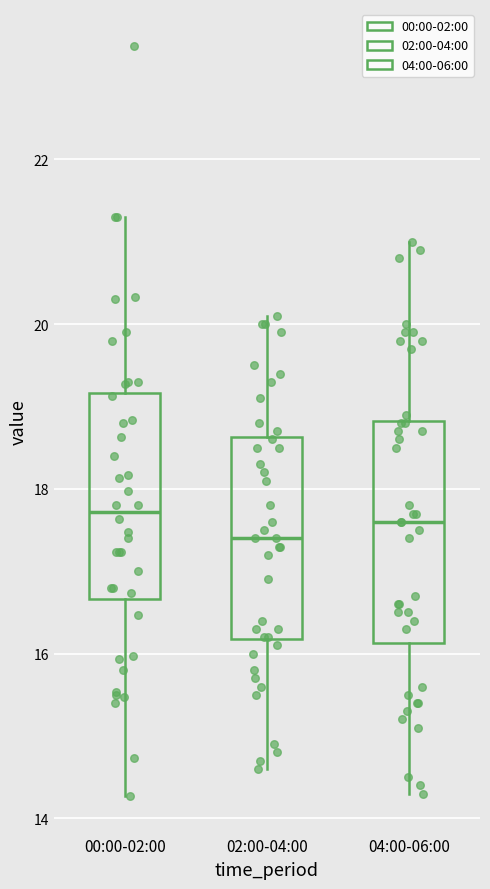

Reading left to right, read every box against the y-axis: the position of its median line, the range the box covers, and the ends of its whiskers. The values are not printed on the chart, so give them approximately, as read against the axis.

00:00-02:00: median 17.8, box 16.6 to 19.2, whiskers 14.2 to 21.4
02:00-04:00: median 17.4, box 16.2 to 18.6, whiskers 14.6 to 20.2
04:00-06:00: median 17.6, box 16.2 to 18.8, whiskers 14.4 to 21.0